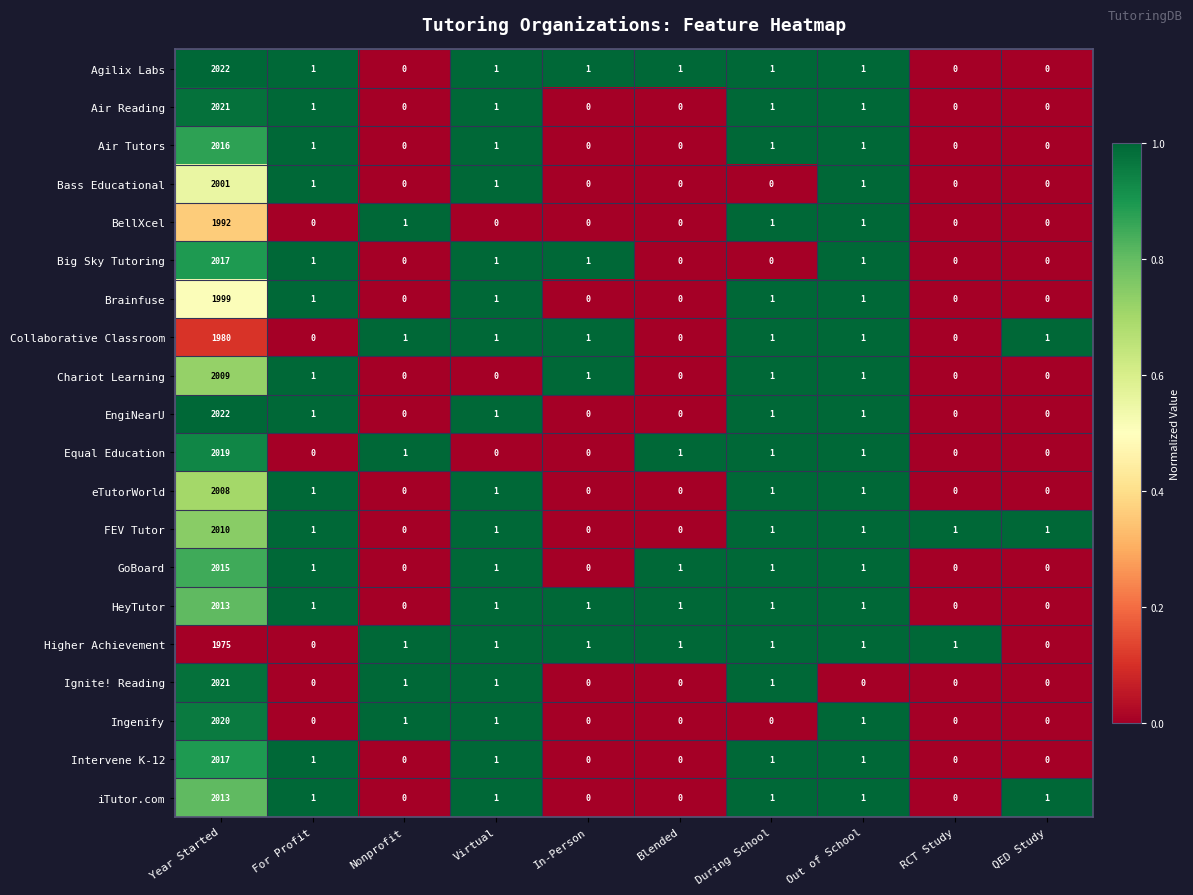

What is the total value across all series at For Profit?

14